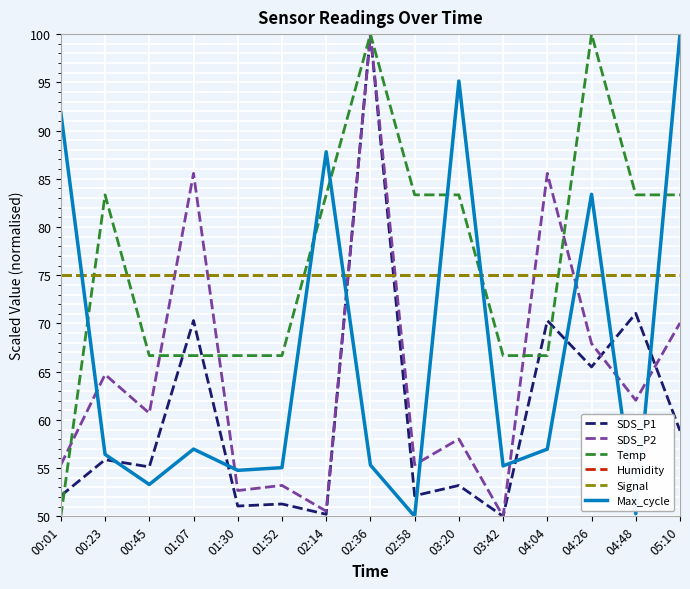

Is this an area chart (filled region under the line)?

No